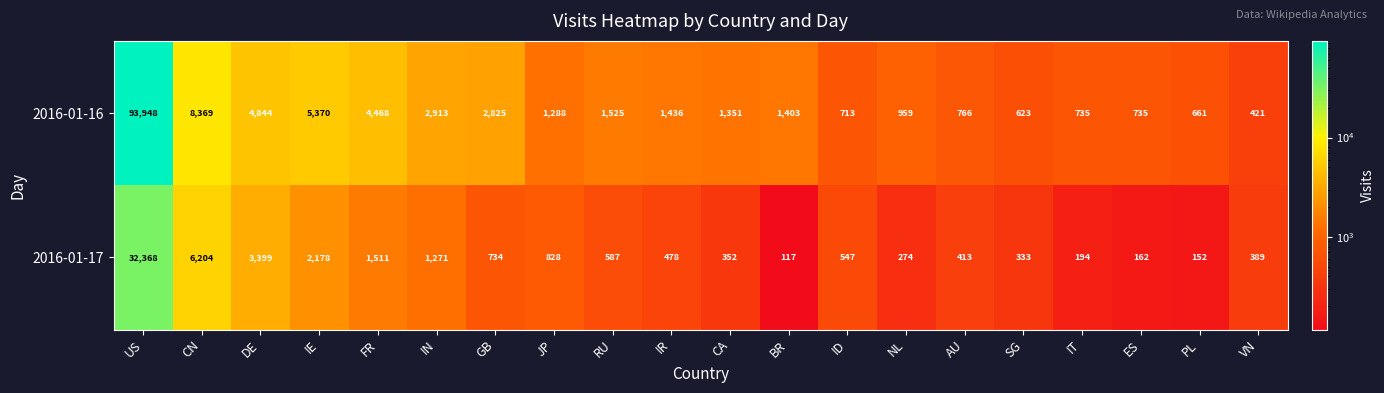

What is the minimum value shown in the chart?

117